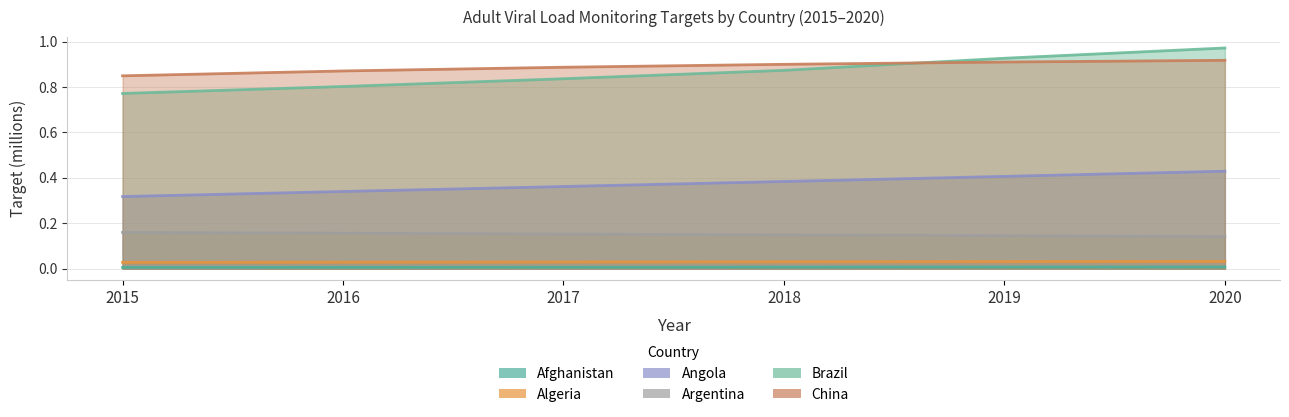

How many times do China and Brazil cross each other?

1